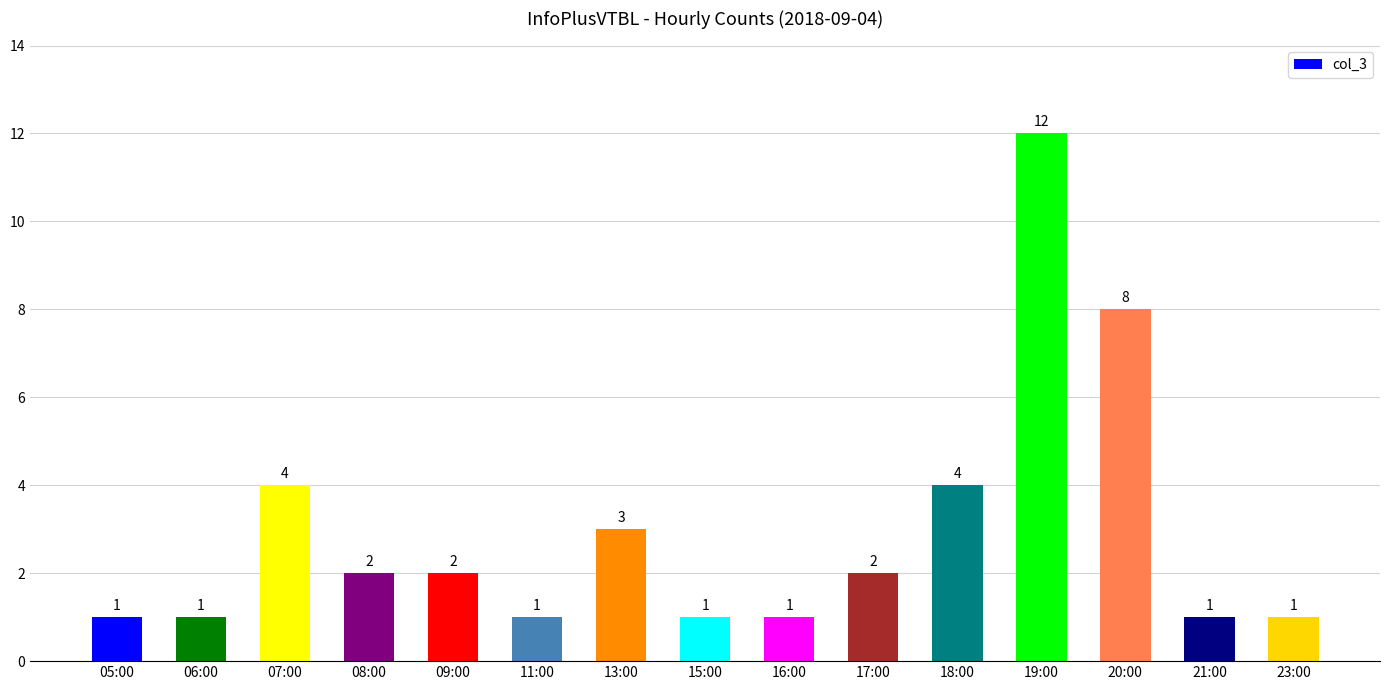

True or false: the data shows 1 at 05:00.

True